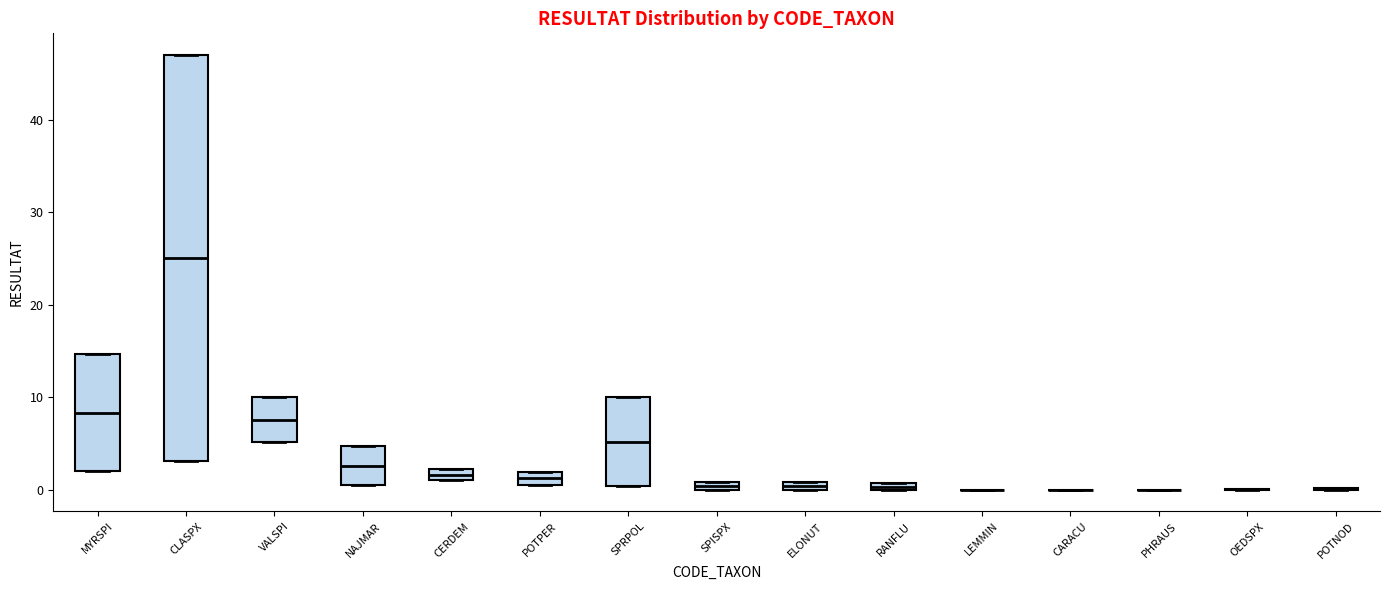

Which box is the tallest, from its lower edge to its upper edge?

CLASPX